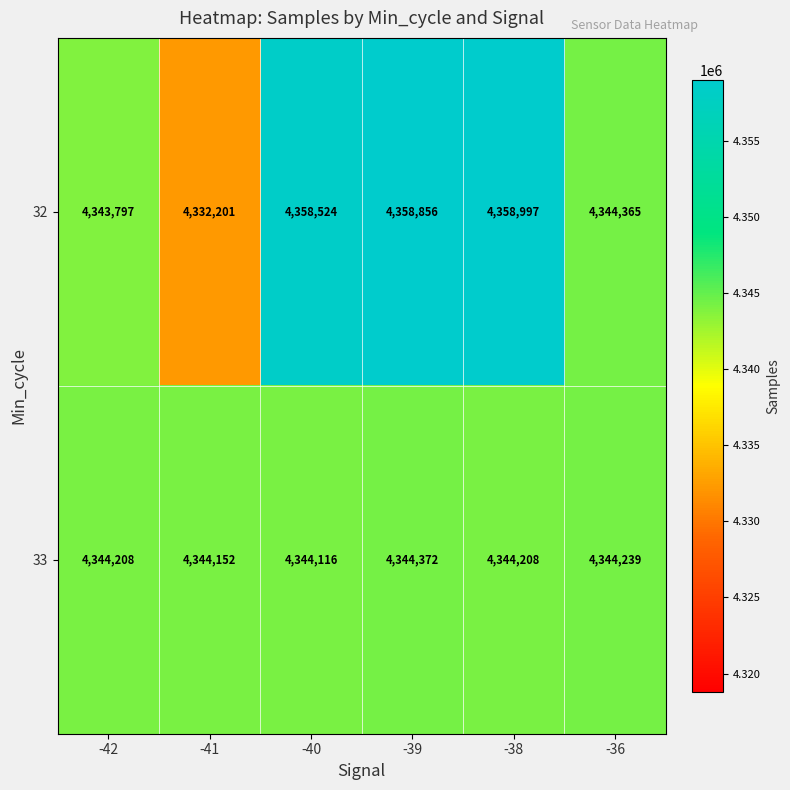

What is the difference between the 32 values at -42 and -40?

14727